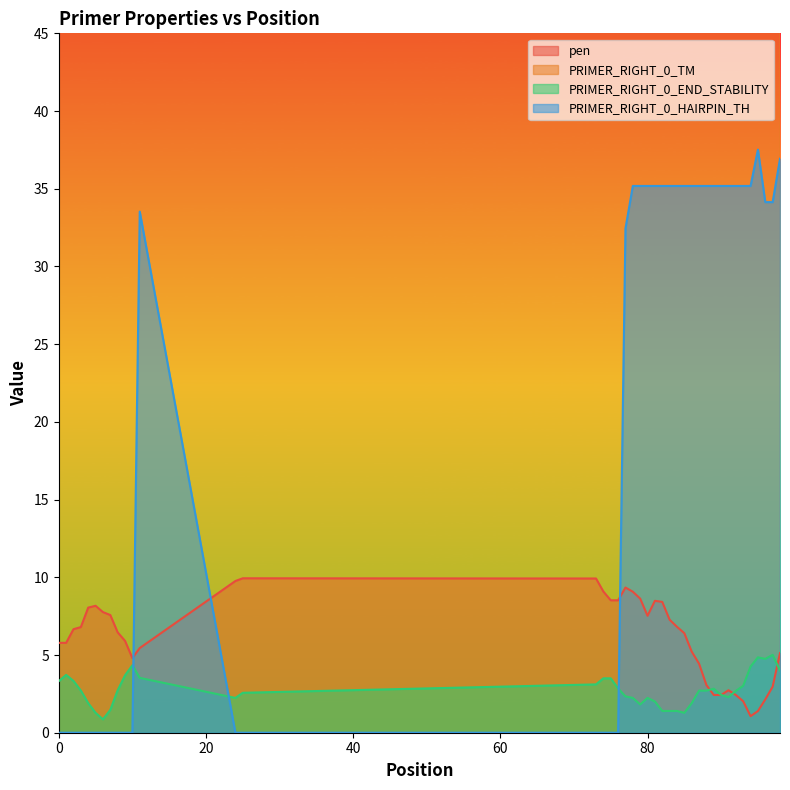

What is the maximum value for PRIMER_RIGHT_0_HAIRPIN_TH?

37.5